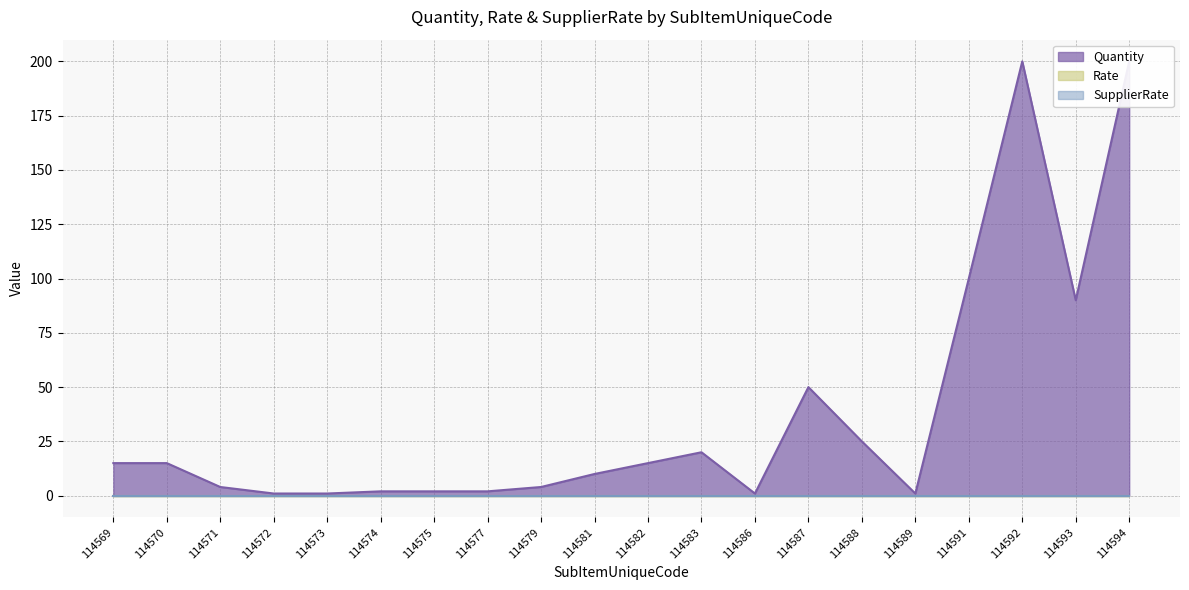

Is it true that Quantity equals 20 at 114583?

True